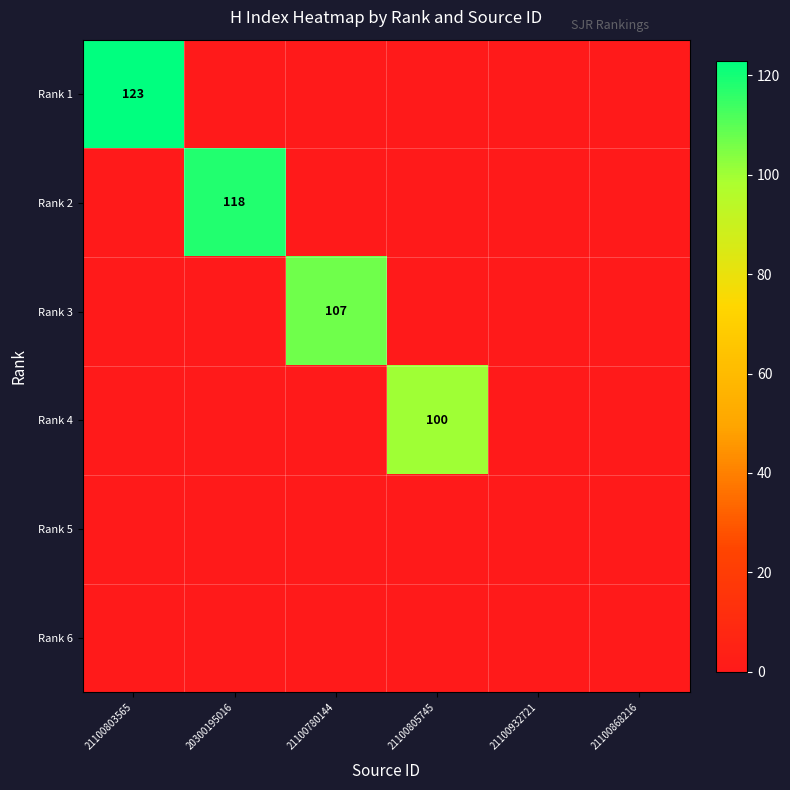

The Rank 2 series shows 118 at 20300195016. True or false?

True